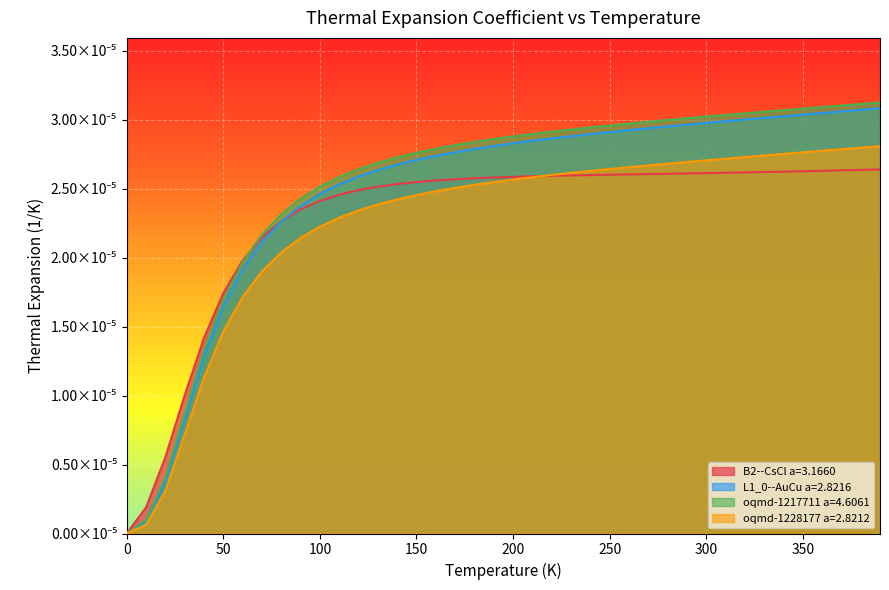

True or false: oqmd-1228177 a=2.8212 and L1_0--AuCu a=2.8216 cross at least once.

False